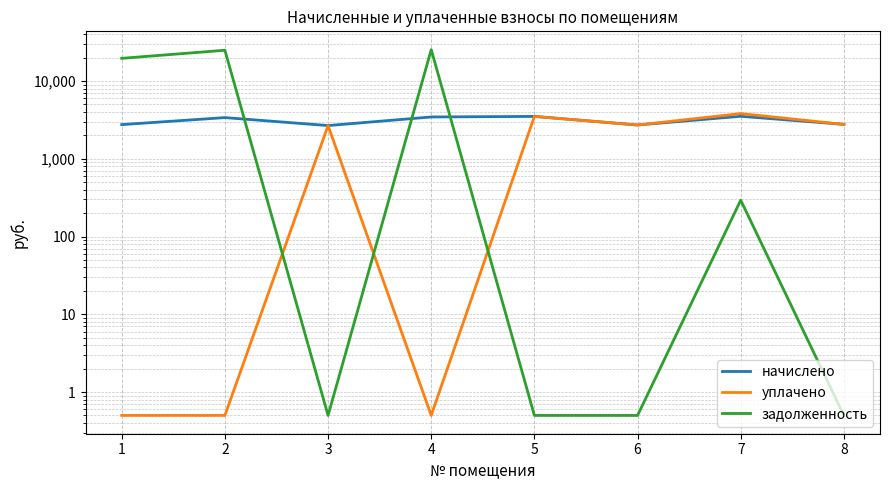

Reading left to right, what are all the values shown in this chart?

начислено: 2753.9	3389.9	2677.6	3453.5	3510.7	2722.1	3523.4	2773.0
уплачено: 0.5	0.5	2677.6	0.5	3510.7	2722.1	3817.1	2773.0
задолженность: 19606.6	24914.7	0.5	25382.2	0.5	0.5	293.6	0.5